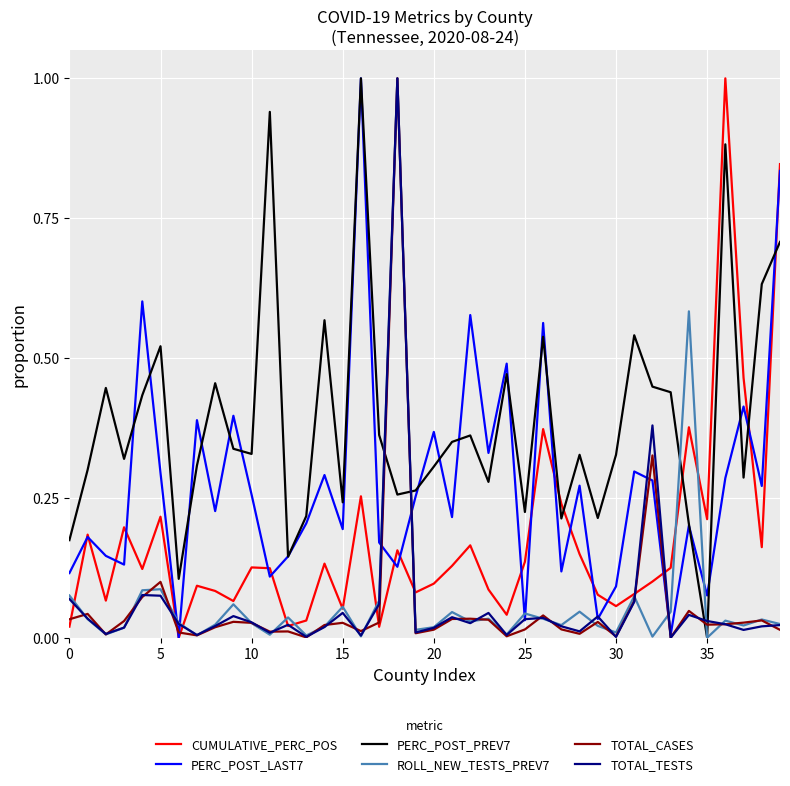

Which series ends up on top after the final intersection of PERC_POST_PREV7 and CUMULATIVE_PERC_POS?

CUMULATIVE_PERC_POS